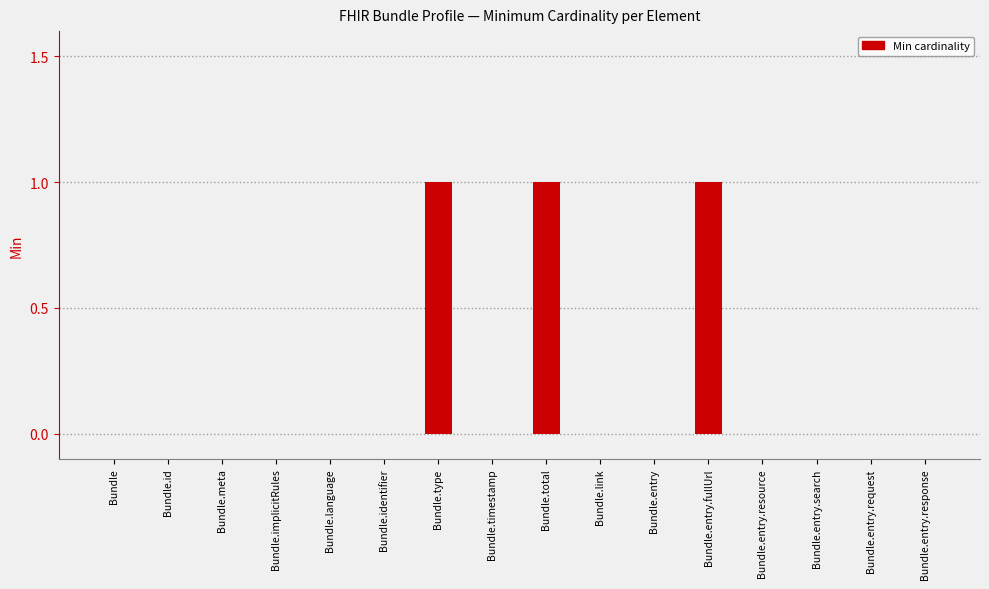

Between Bundle.type and Bundle.implicitRules, which is larger?

Bundle.type